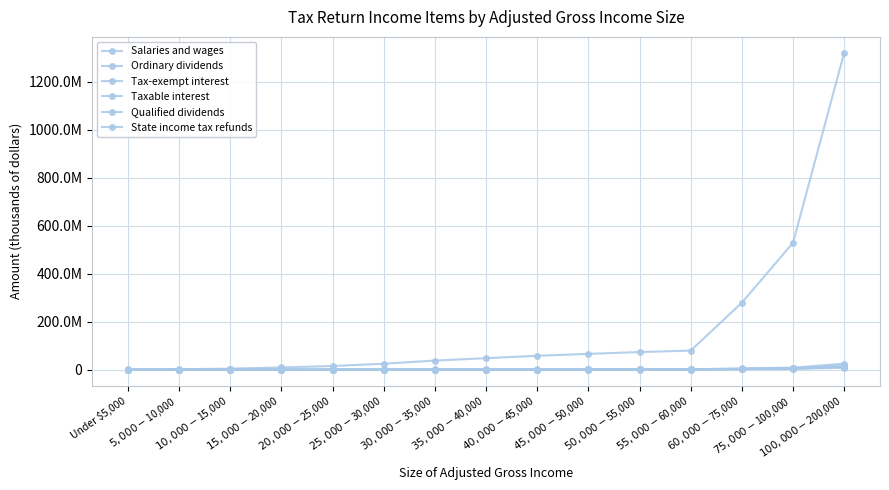

How many data points in Qualified dividends are less than 711405?

7